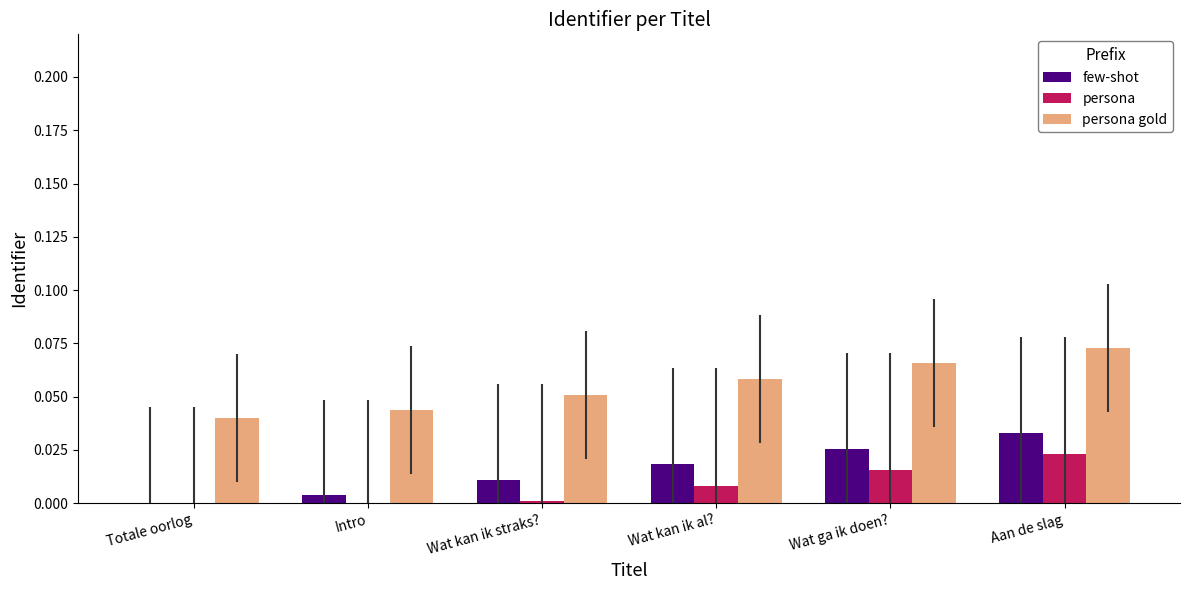

At which label does persona first exceed 0?

Wat kan ik straks?